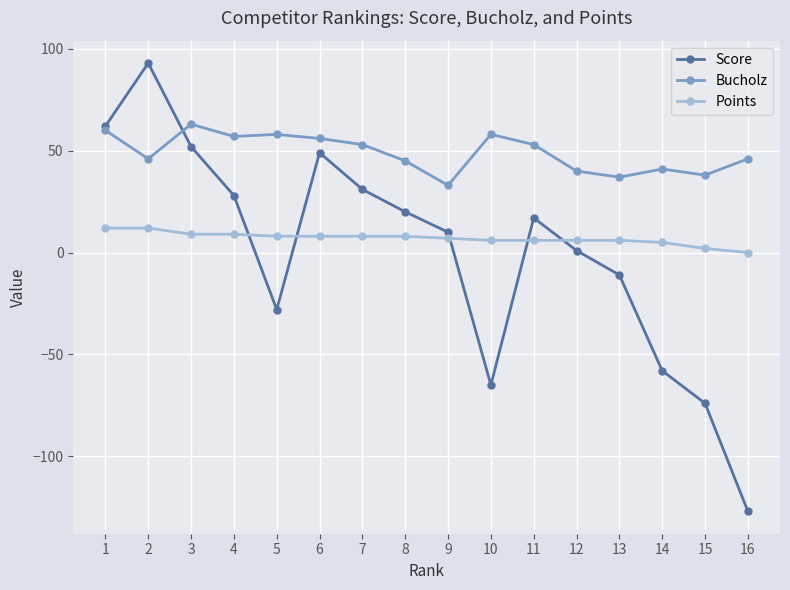

Between 2 and 14, which series saw the biggest shift?

Score